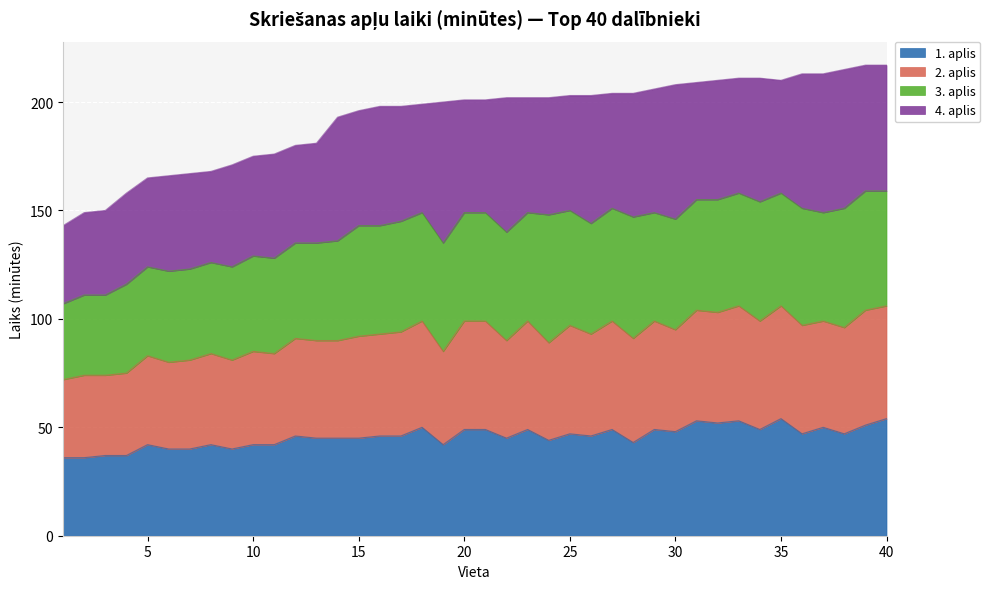

True or false: 2. aplis has a value of 51 at 3.

False